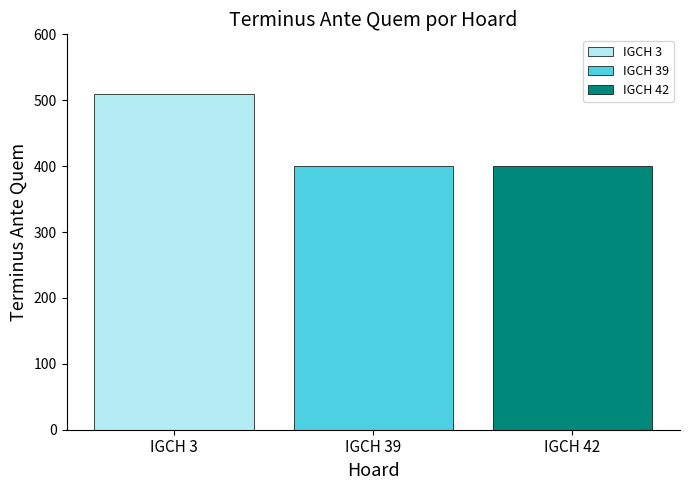

What is the minimum value shown in the chart?

400